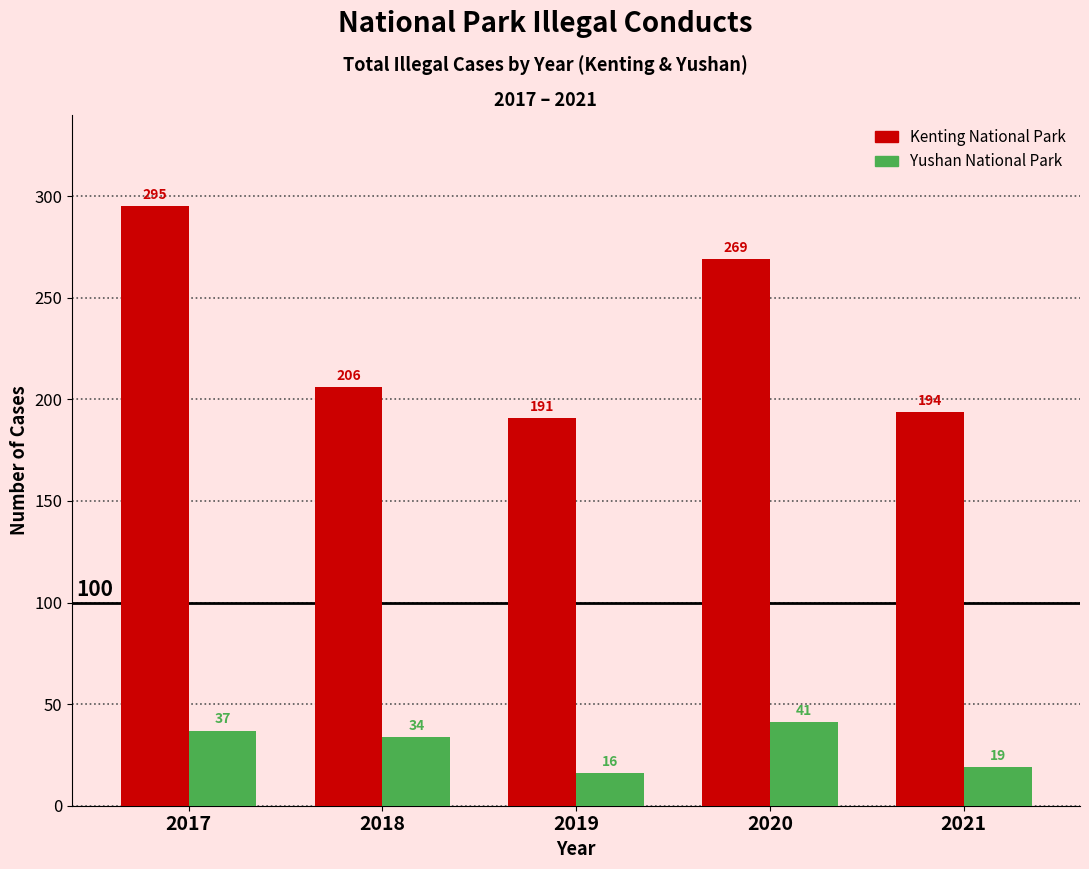

Reading left to right, list all the values displayed in this chart.

Kenting National Park: 295	206	191	269	194
Yushan National Park: 37	34	16	41	19